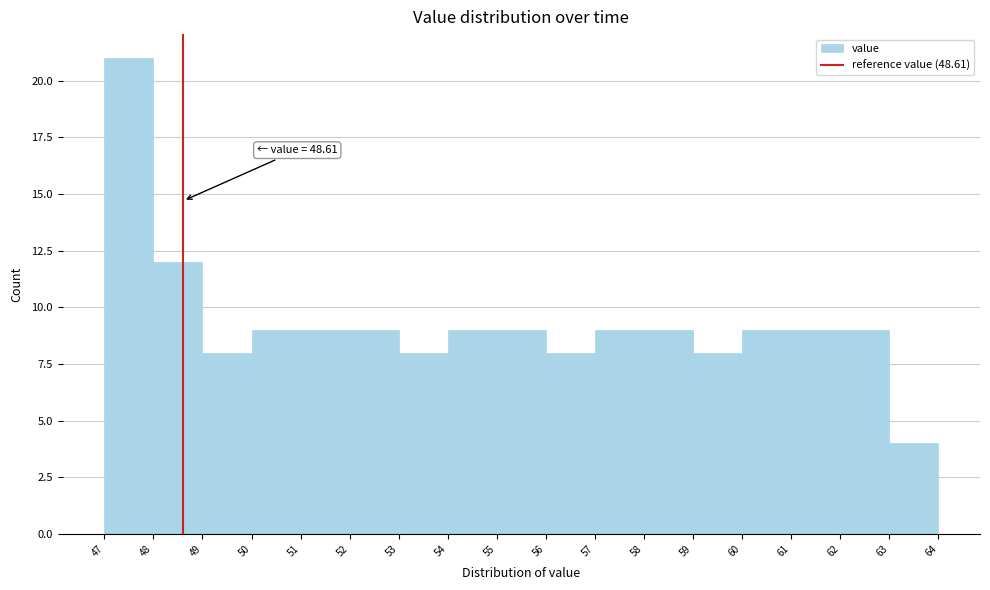

Which range on the x-axis has the tallest bar?

47 to 48